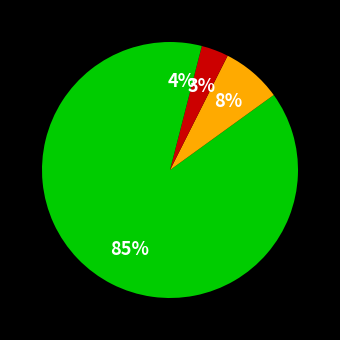

Count the number of slices in the pie.

4